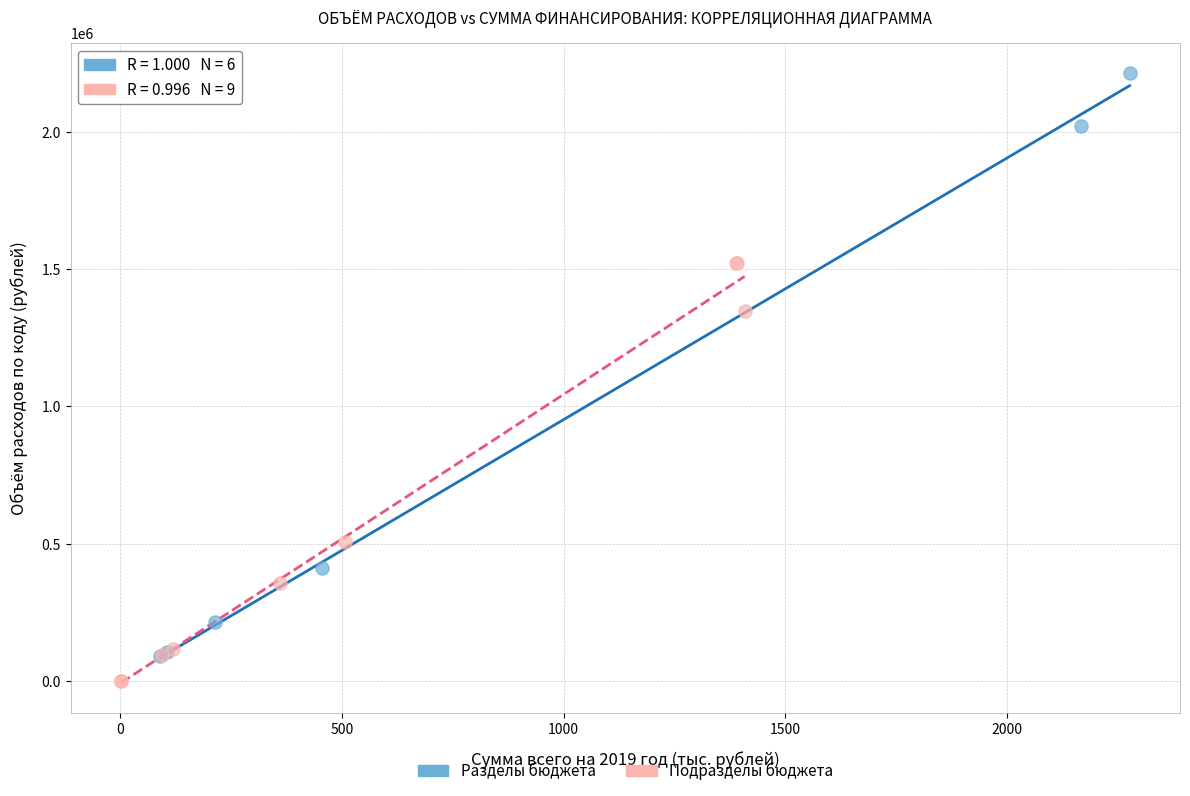

Which series has the widest spread of Y values?

Разделы бюджета